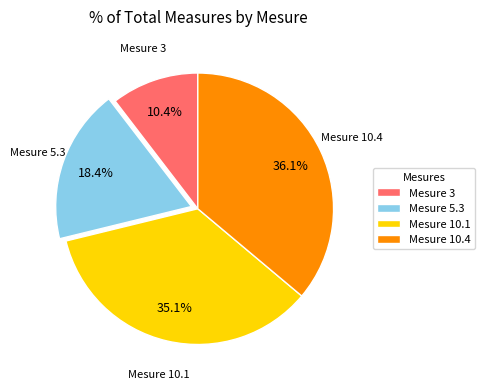

How many slices are in this pie chart?

4